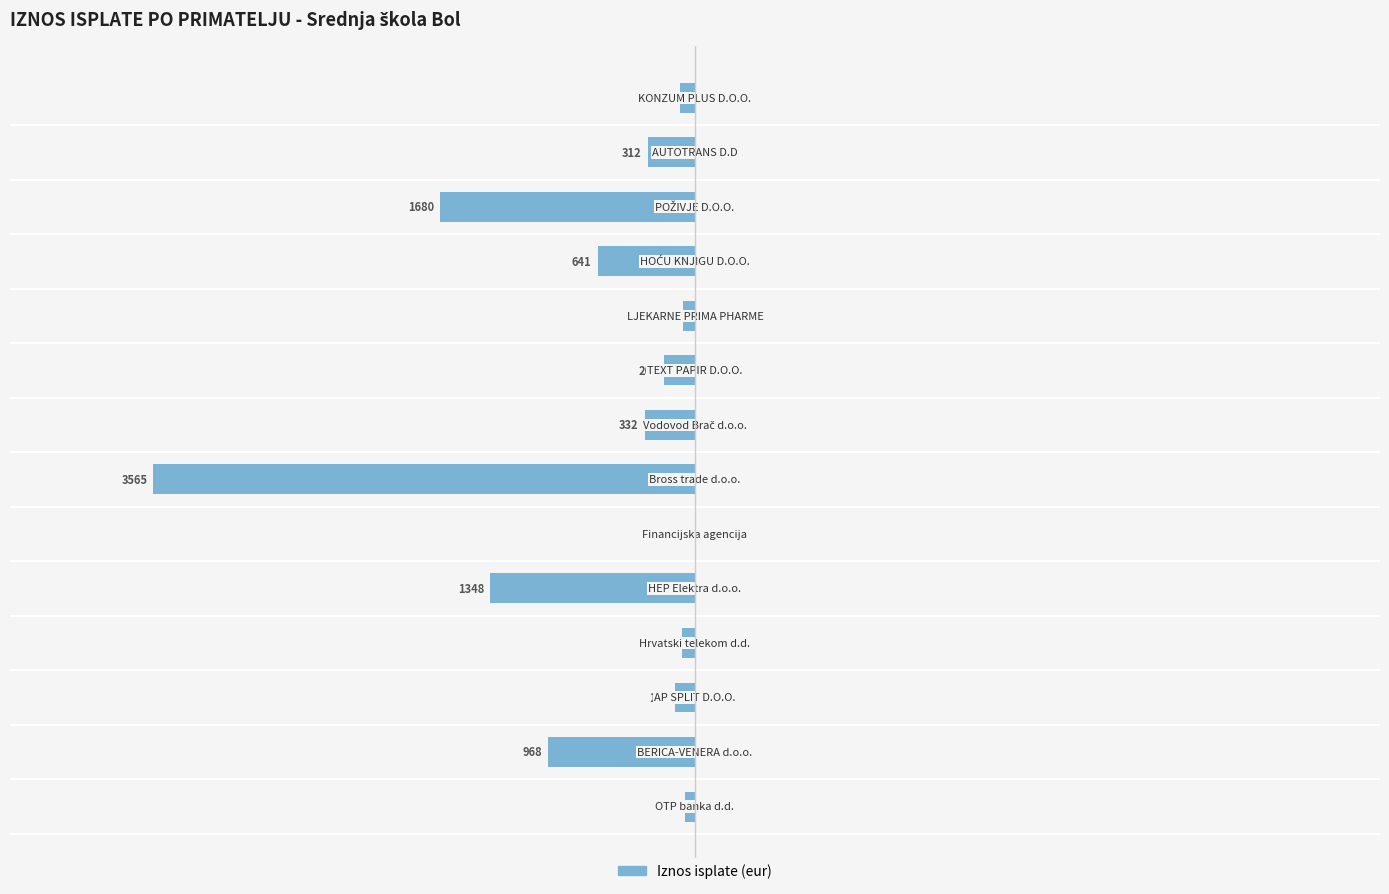

What is the sum of all values?

-9505.9